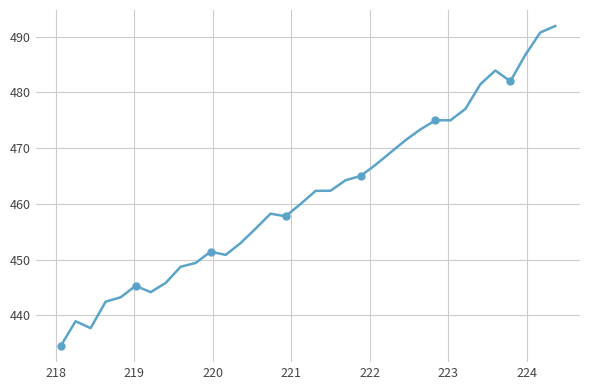

What is the minimum value shown in the chart?

434.5